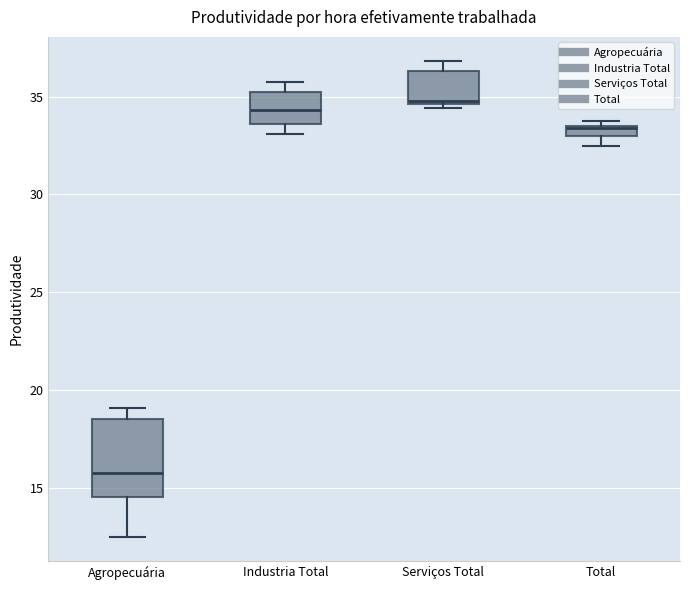

Which box is the tallest, from its lower edge to its upper edge?

Agropecuária